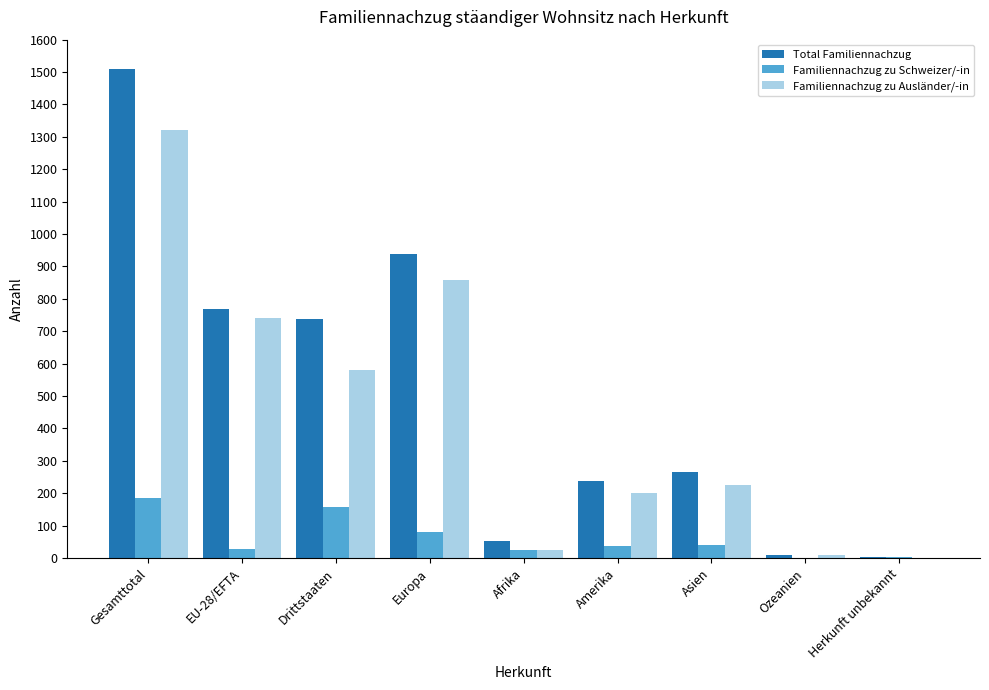

At which category is the sum across all series the highest?

Gesamttotal